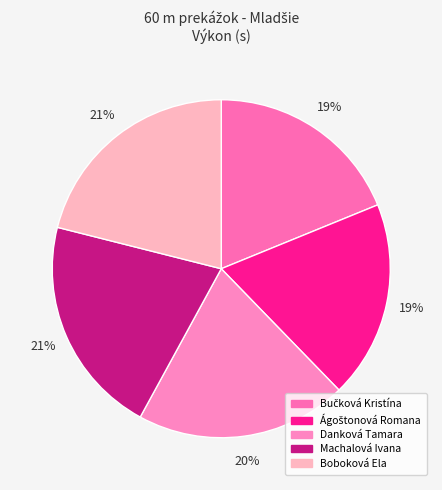

The Danková Tamara slice represents 20% of the pie. True or false?

True